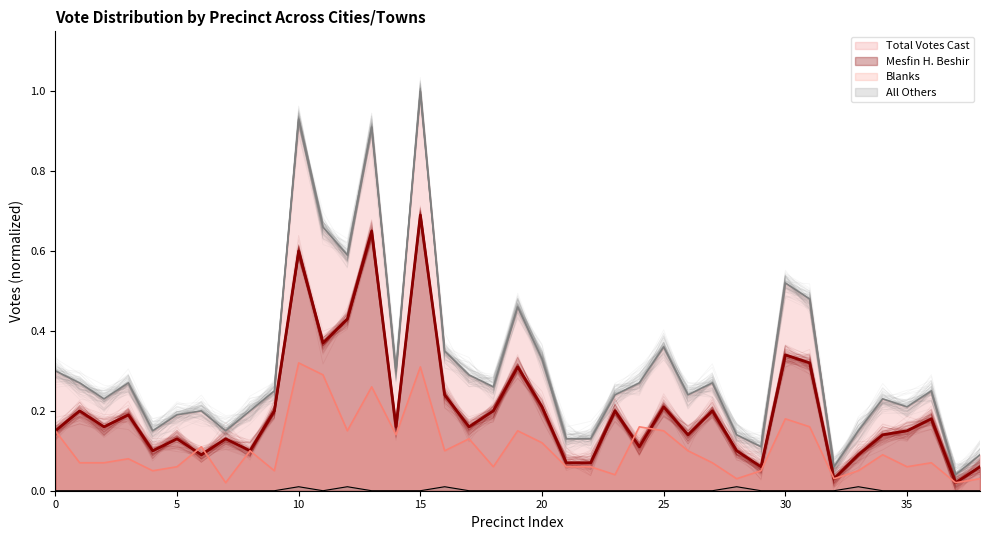

The Total Votes Cast series shows 0.3 at 26. True or false?

False